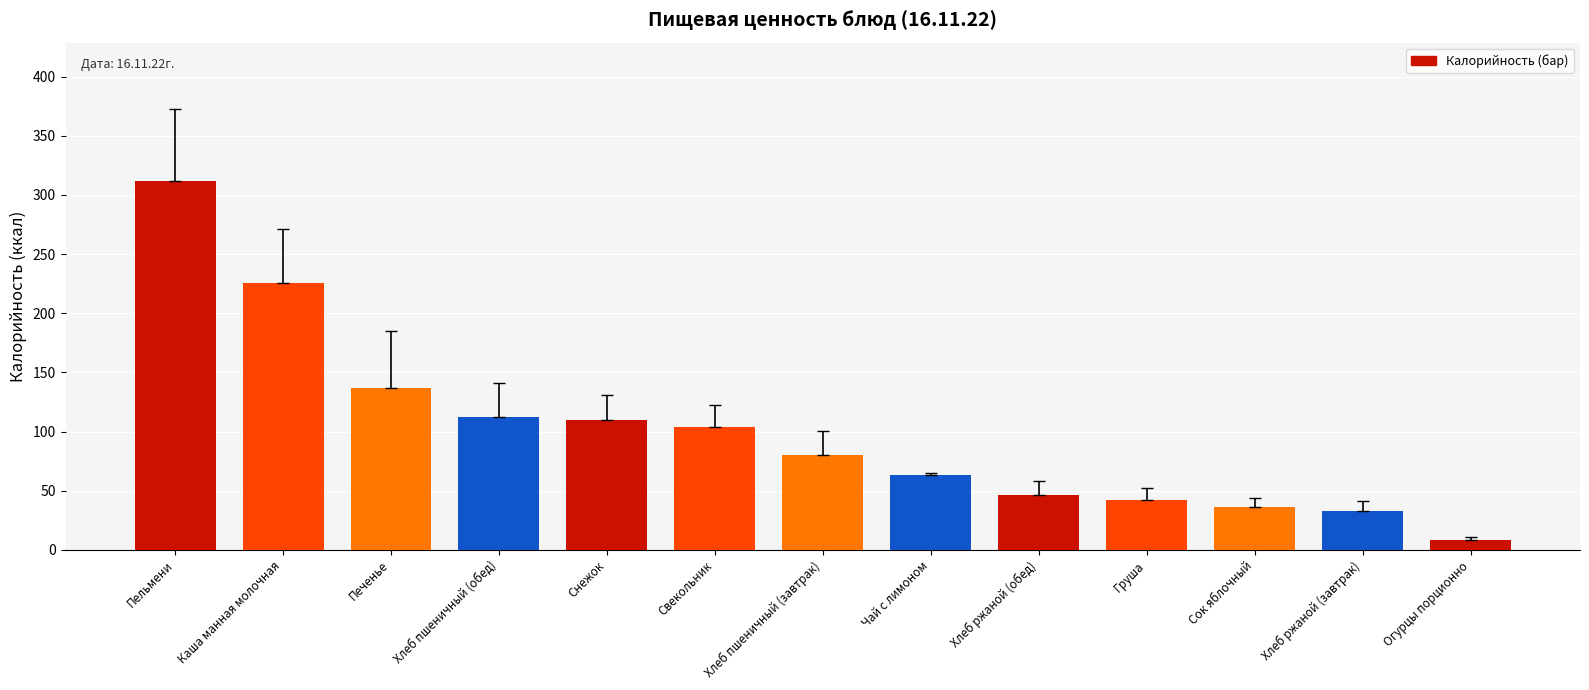

Does the chart contain stacked bars?

No